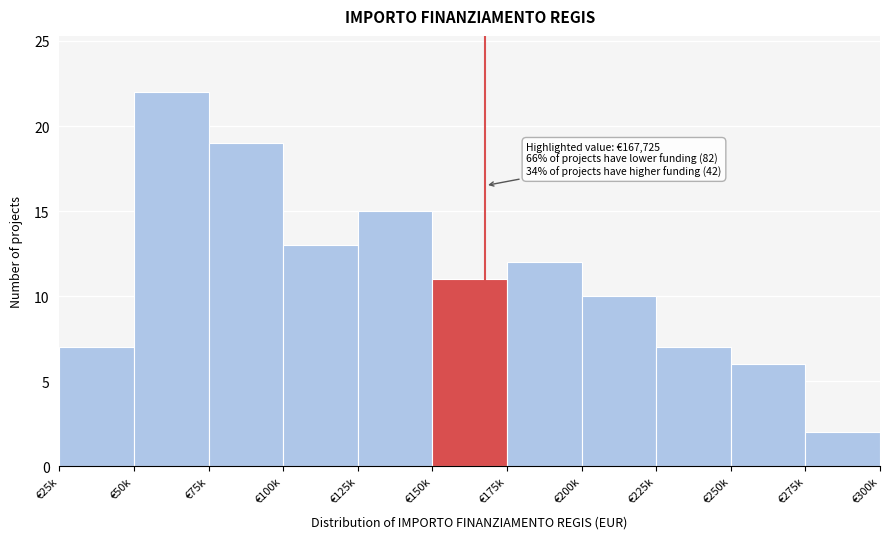

Reading left to right, list all the values displayed in this chart.

€25k=7	€50k=22	€75k=19	€100k=13	€125k=15	€150k=11	€175k=12	€200k=10	€225k=7	€250k=6	€275k=2